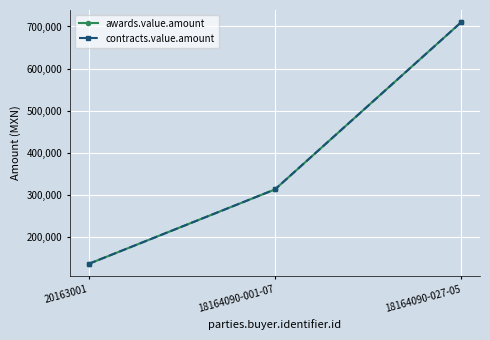

Which category has the lowest value in the awards.value.amount series?

20163001